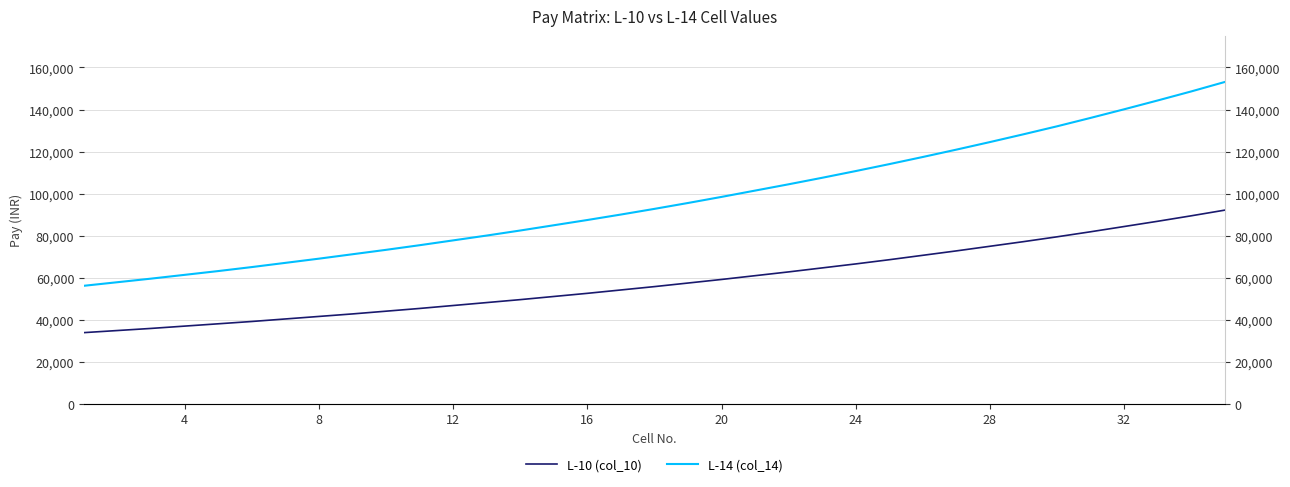

True or false: L-10 (col_10) and L-14 (col_14) intersect in this chart.

False